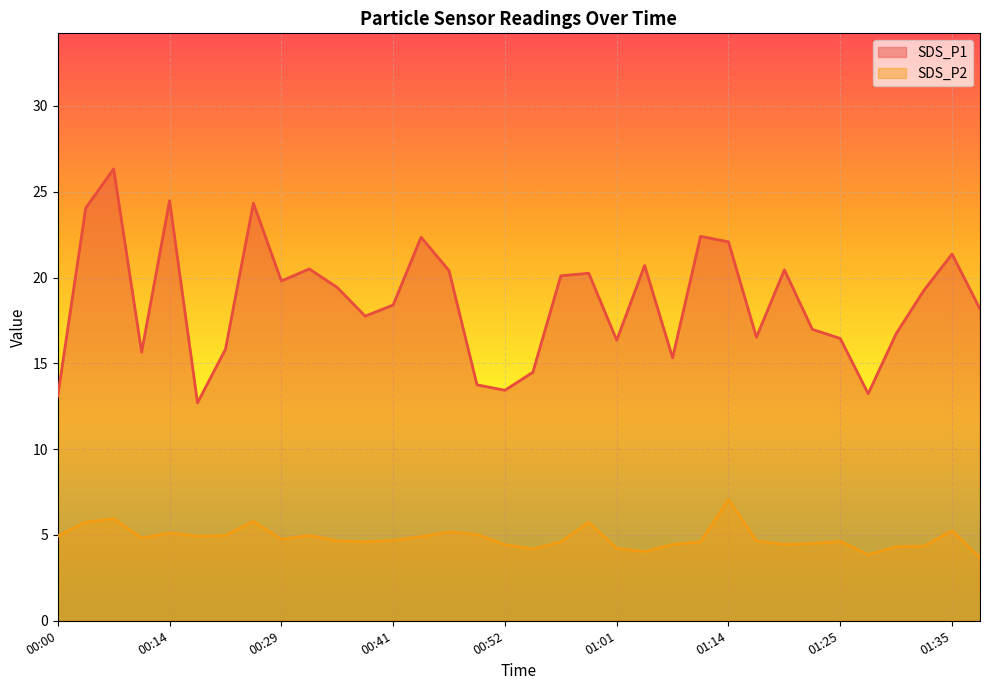

The value of SDS_P2 at 00:36 is 4.7. True or false?

True